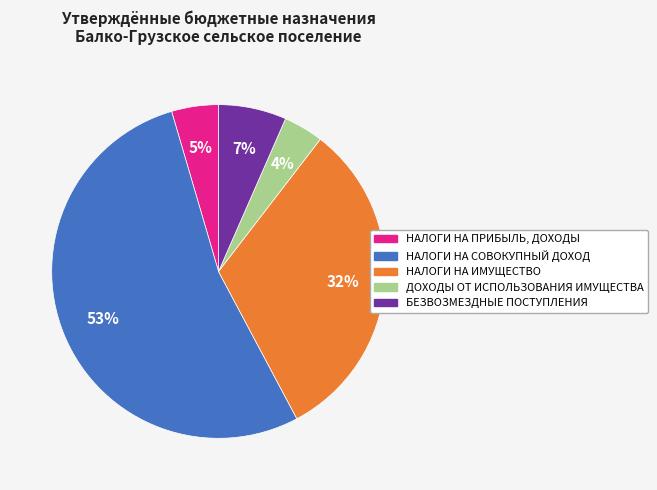

What percentage is the БЕЗВОЗМЕЗДНЫЕ ПОСТУПЛЕНИЯ slice, to the nearest percent?

7%